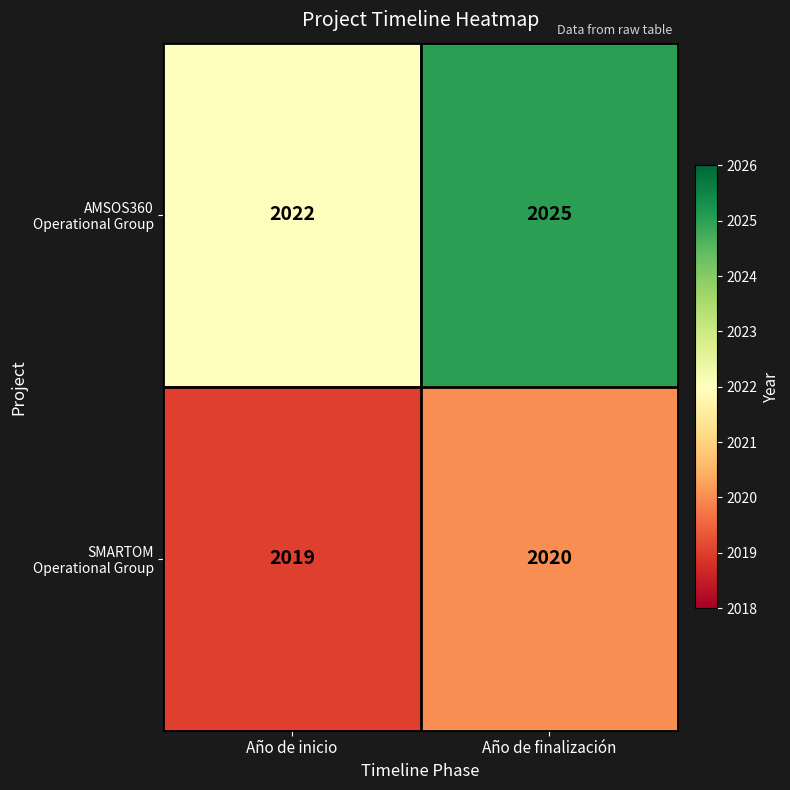

Which category has the lowest value across all series?

Año de inicio